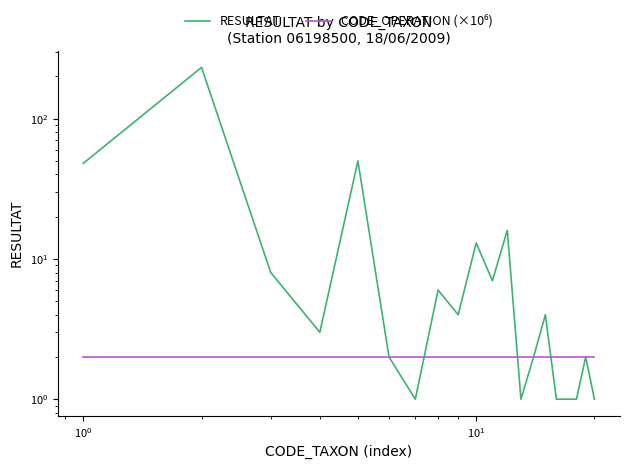

True or false: RESULTAT has a value of 7.9 at 11.

False